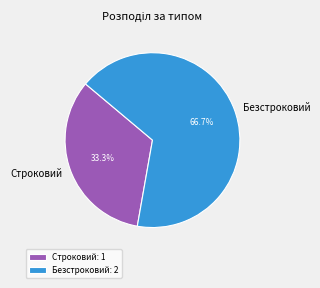

How many segments does this pie chart have?

2